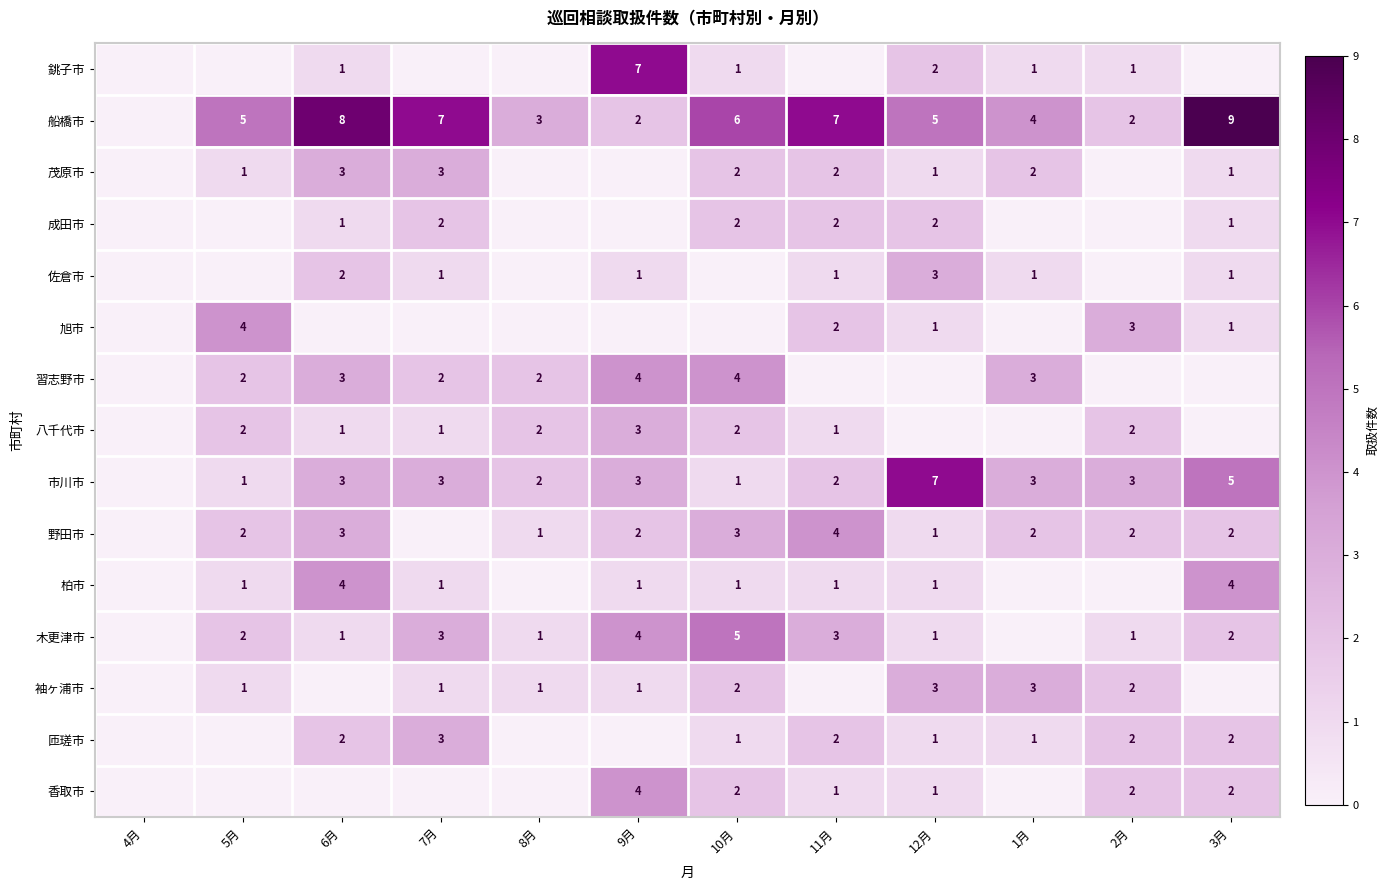

Is the value of 船橋市 at 8月 greater than the value of 佐倉市 at 3月?

Yes